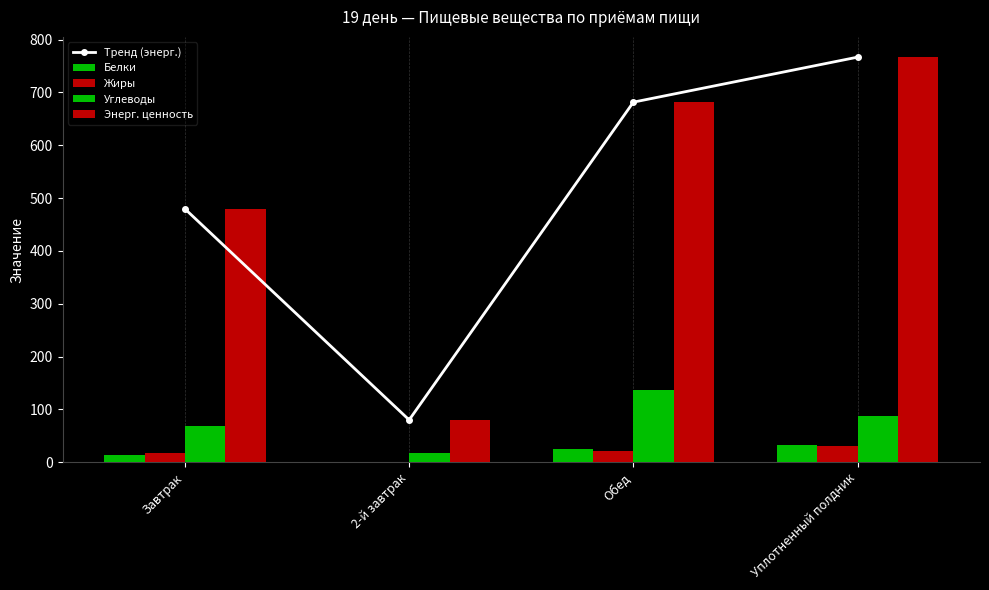

What is the highest value of the Углеводы series?

135.7